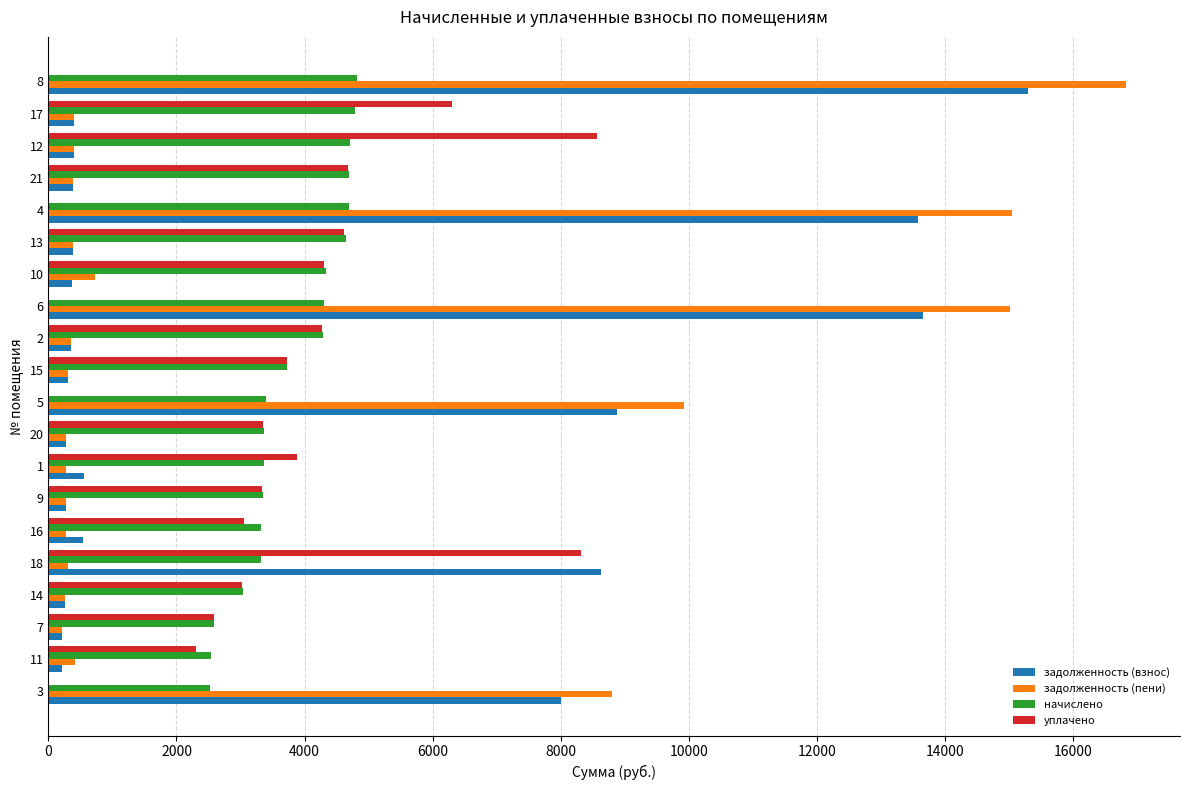

What is the sum of all задолженность (пени) values?

70900.3